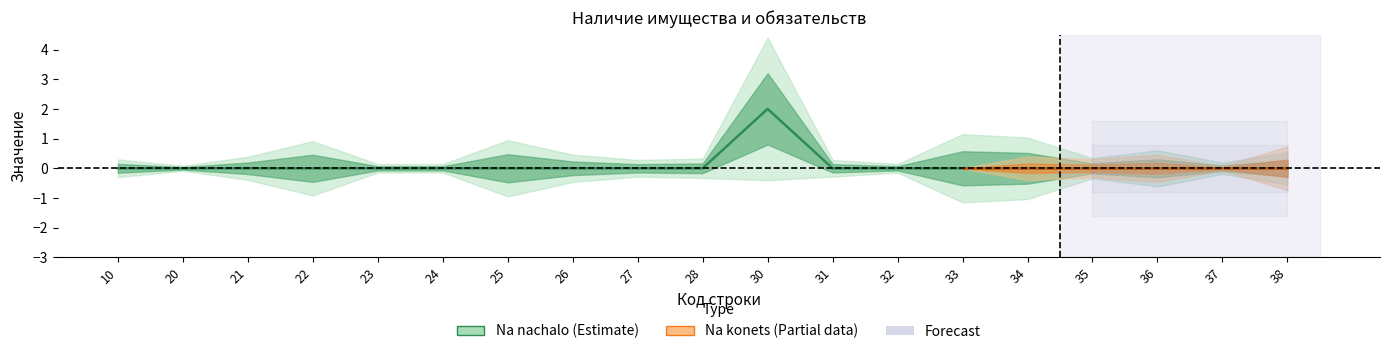

What is the difference between the maximum and minimum values?

2